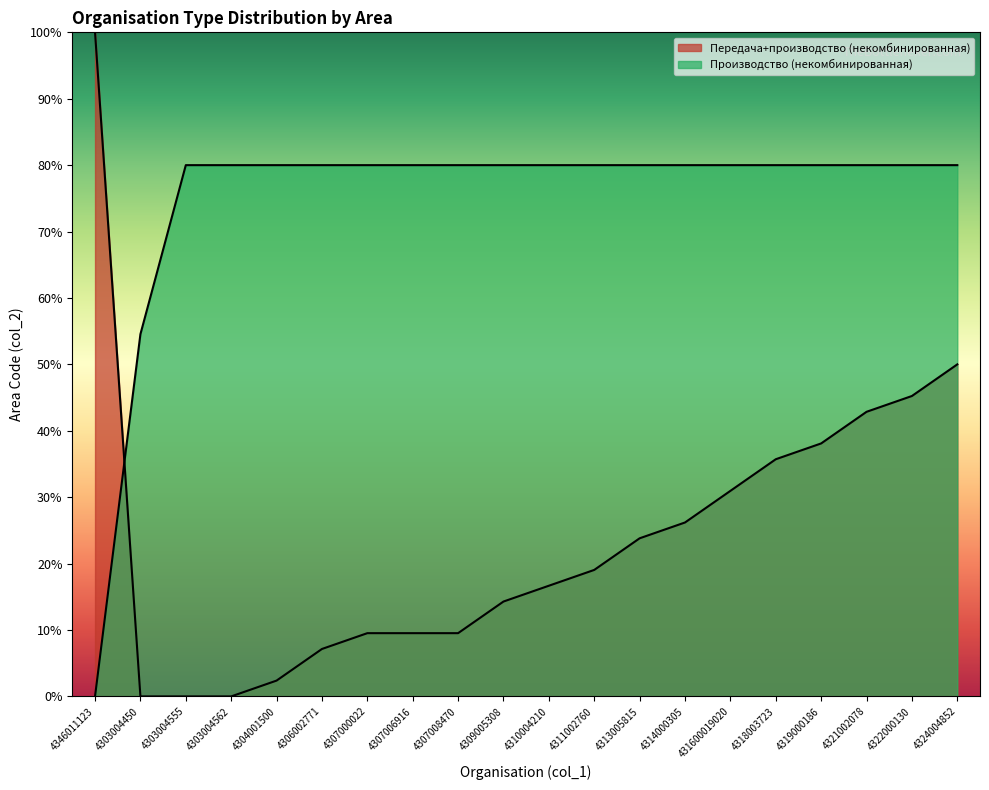

Between 4303004450 and 4303004555, which series saw the biggest shift?

Производство (некомбинированная)